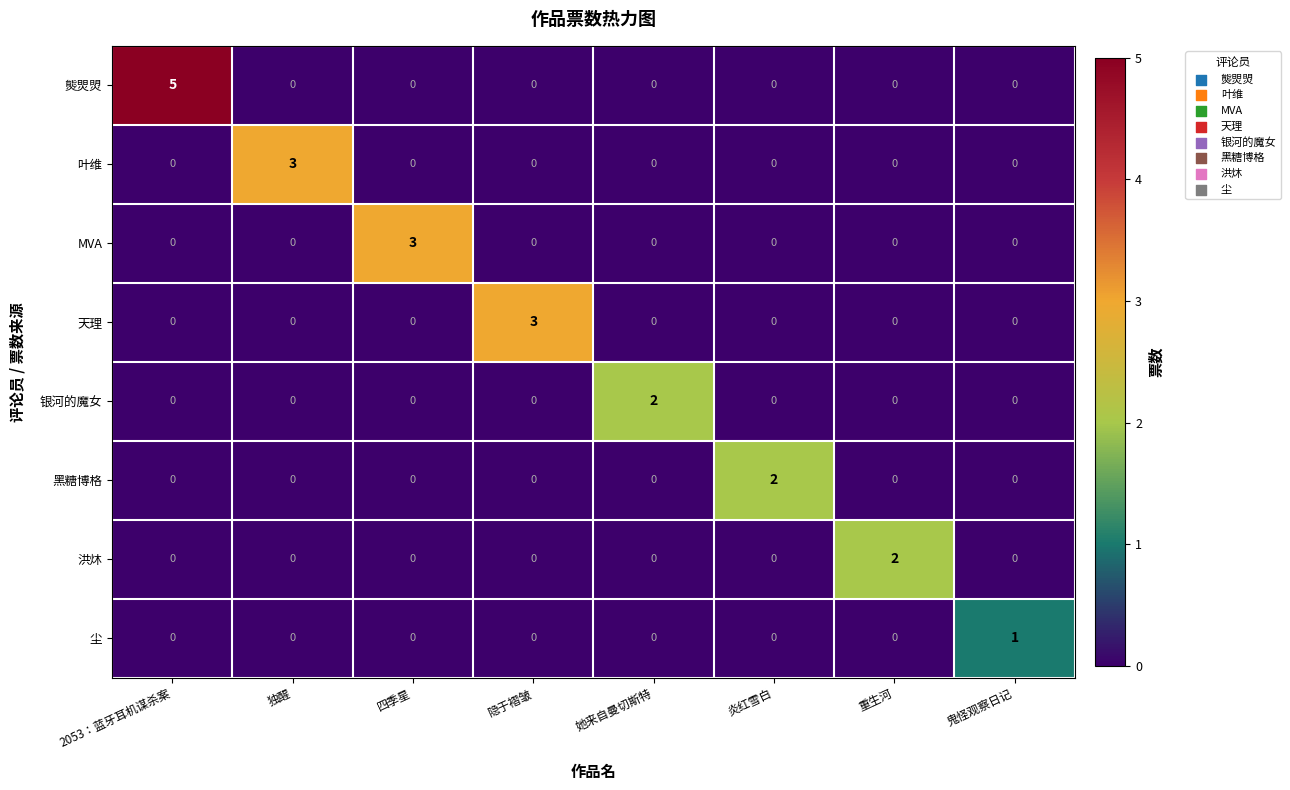

Count the number of data series in this chart.

8